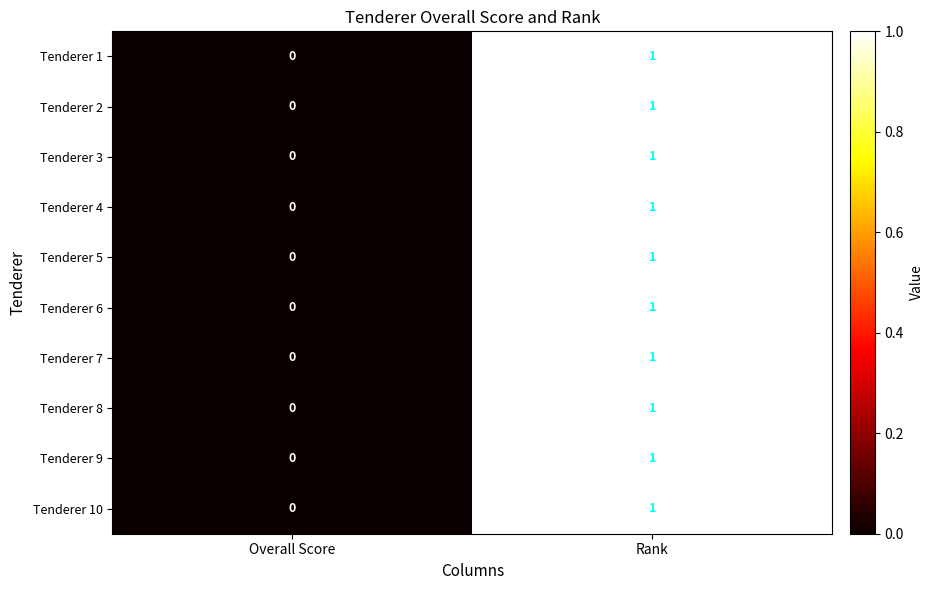

How many data points does each series have?

2